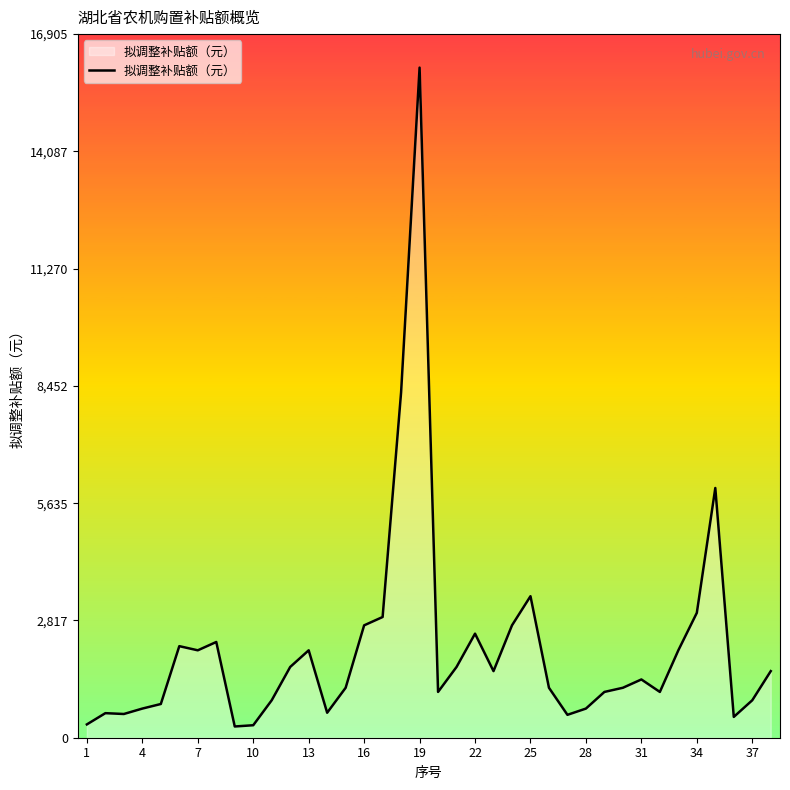

What is the greatest value displayed?

16100